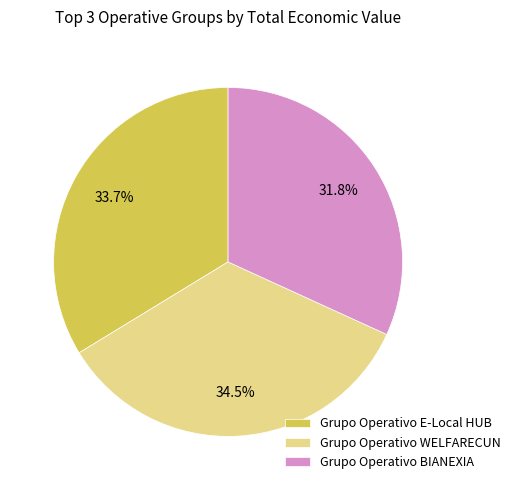

What percentage is the Grupo Operativo E-Local HUB slice, to the nearest percent?

34%